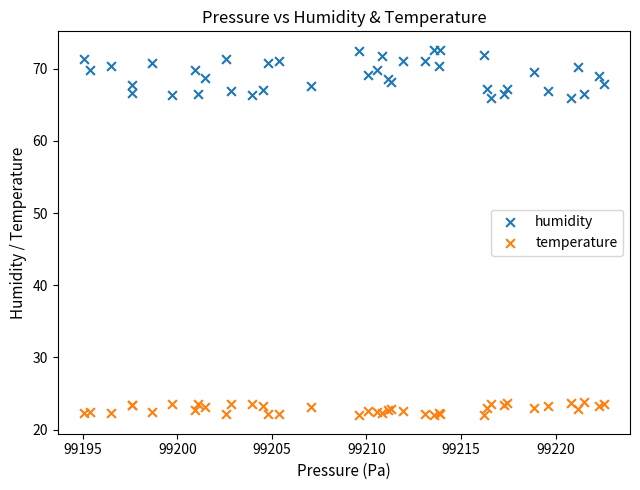

Which series has the largest Y range (max minus min)?

humidity